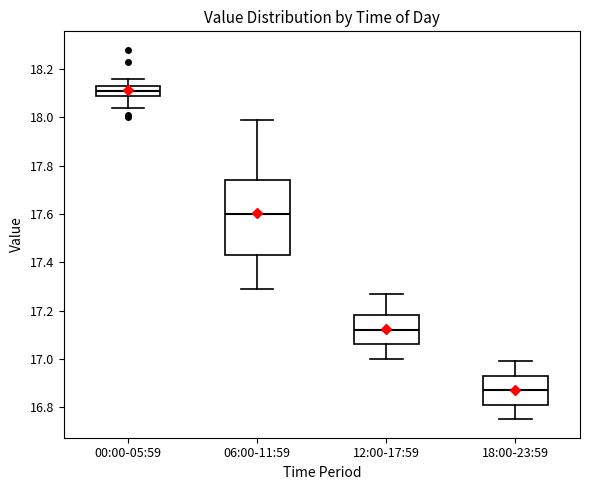

Which box is the tallest, from its lower edge to its upper edge?

06:00-11:59